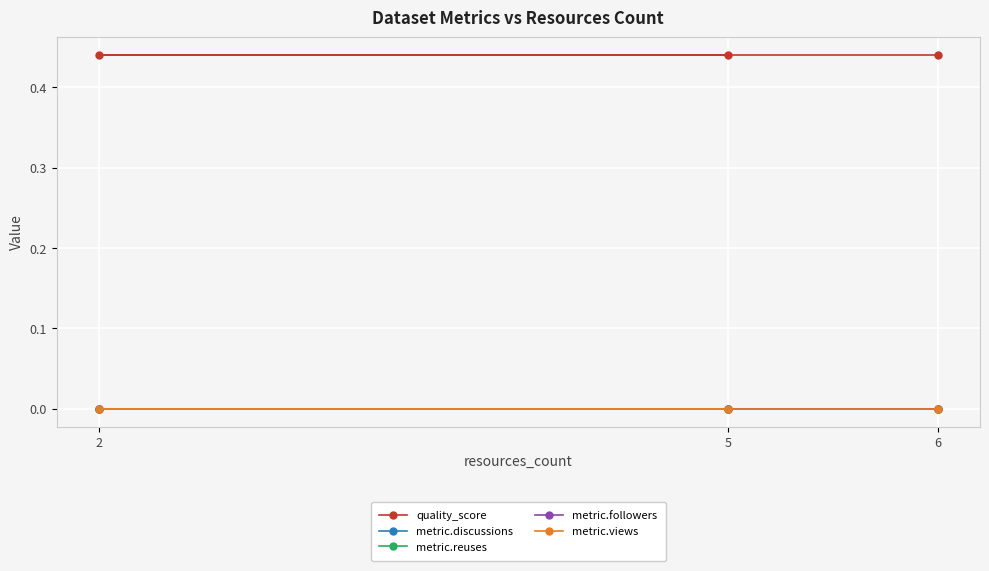

What is the spread (max minus min) of values at 6?

0.4